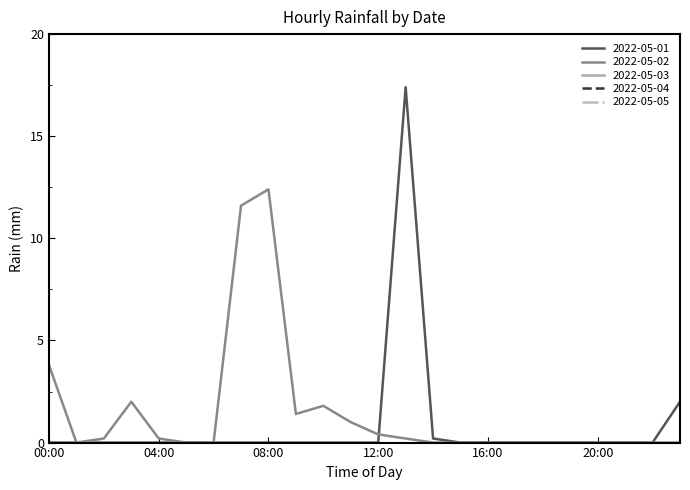

Which series has the largest total across all categories?

2022-05-02